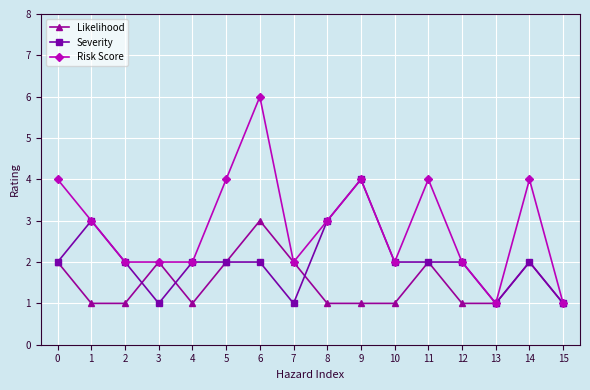

Is it true that Severity equals 2 at 9?

False